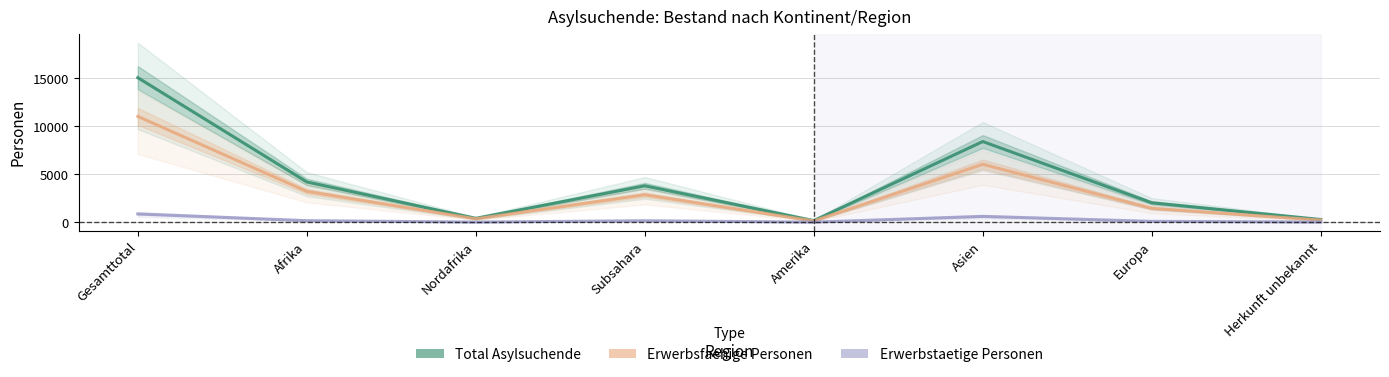

True or false: Erwerbsfaehige Personen and Erwerbstaetige Personen intersect in this chart.

False